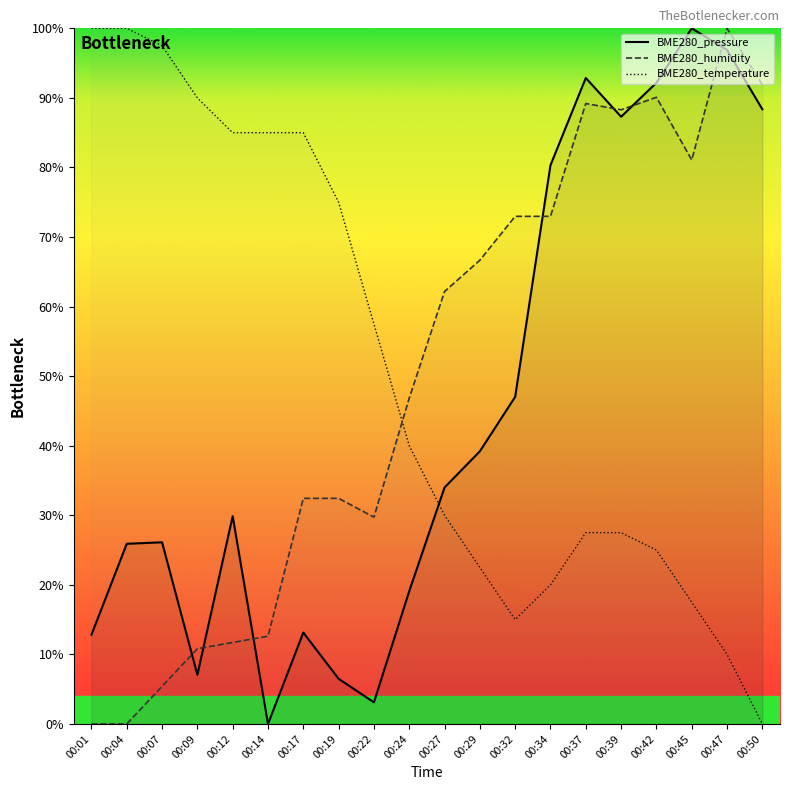

Count the number of categories in the chart.

20